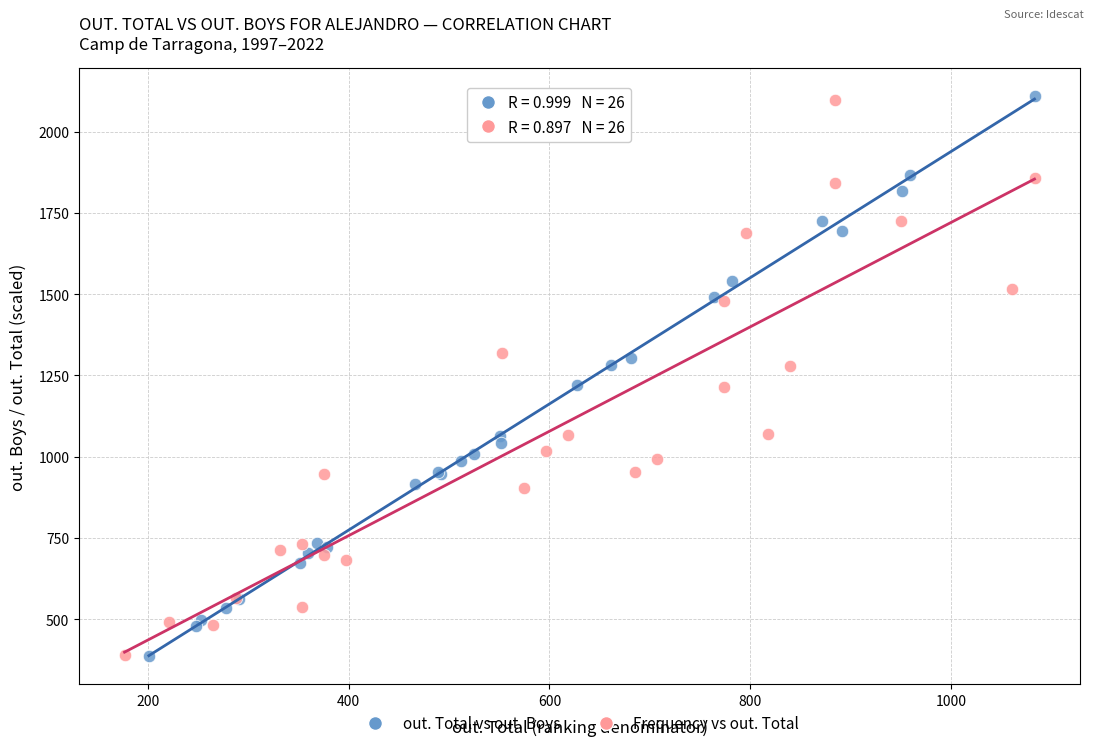

Which series has the largest Y range (max minus min)?

out. Total vs out. Boys